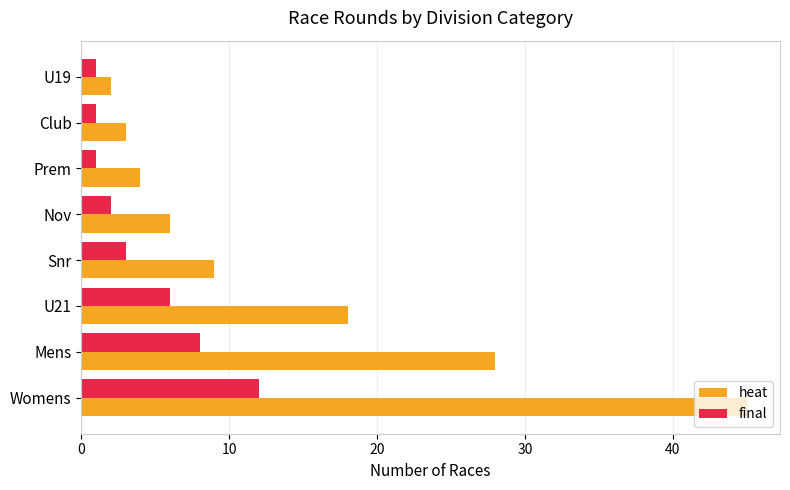

List the series in order of their peak value, lowest first.

final, heat